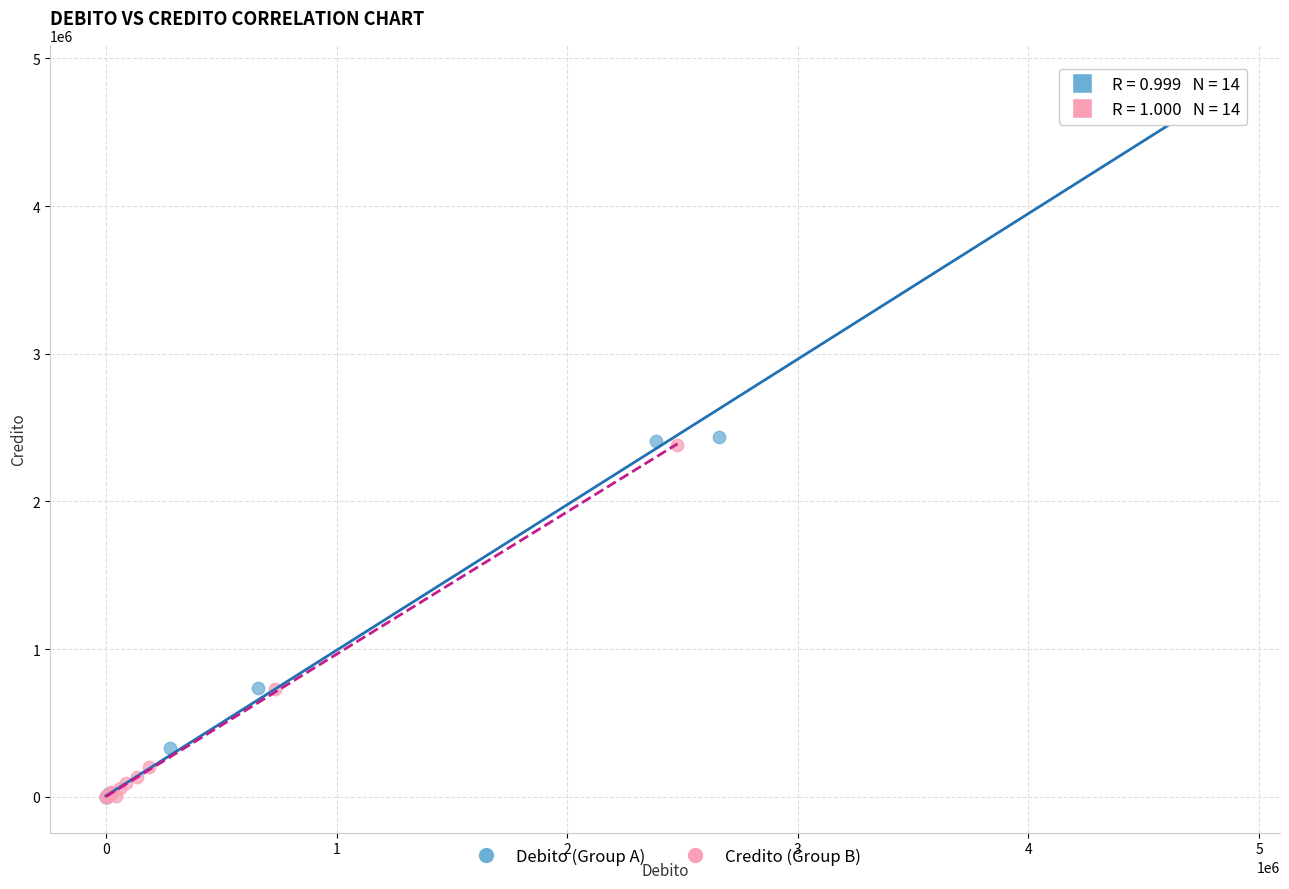

Which series has the widest spread of Y values?

Debito (Group A)